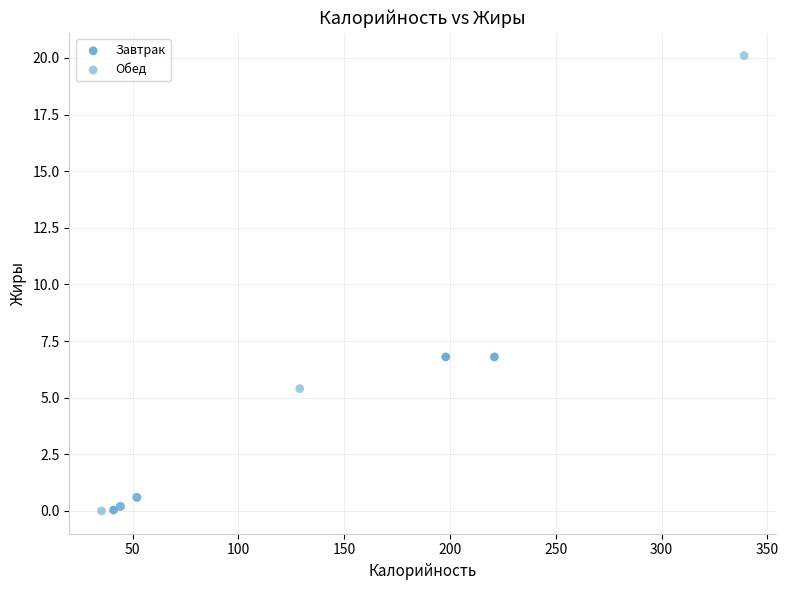

Which series contains the highest Y value?

Обед